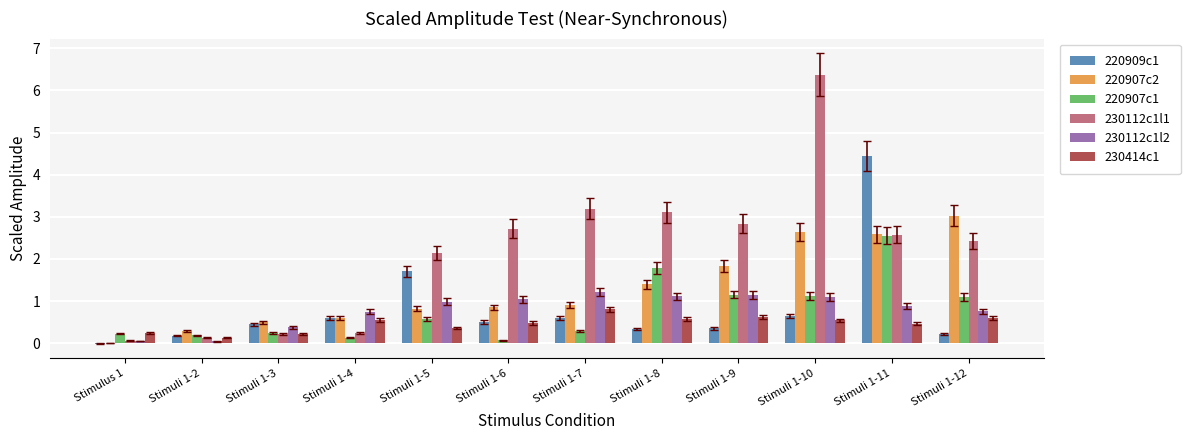

Are the bars grouped side by side (vs. stacked)?

Yes